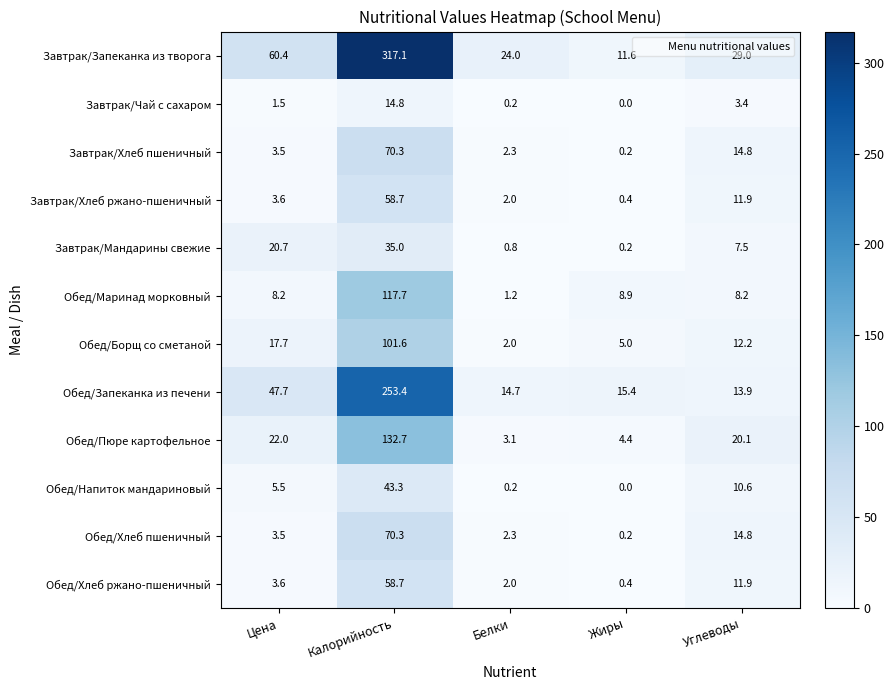

Which series has the widest spread of values?

Завтрак/Запеканка из творога